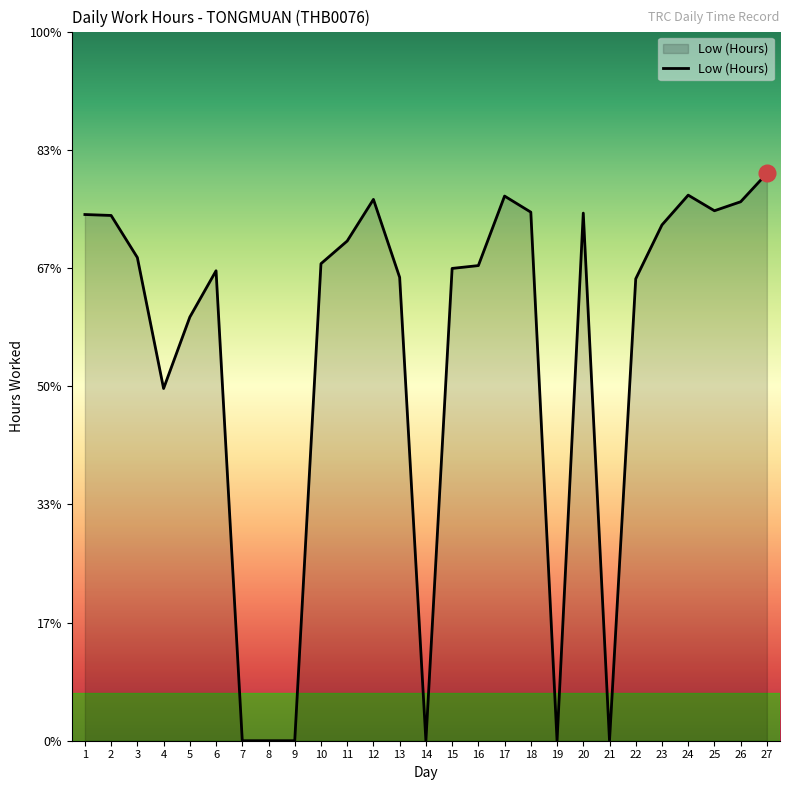

Does the chart display data point markers on the line(s)?

No